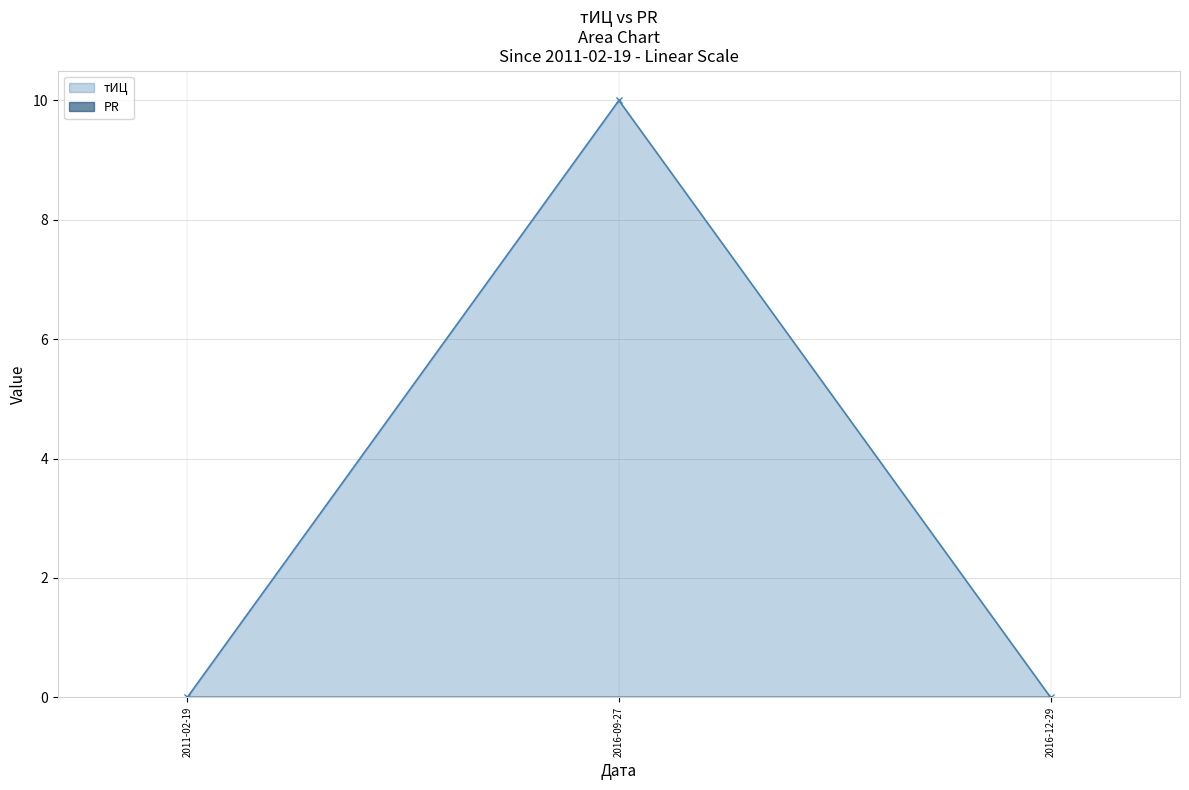

Between 2016-09-27 and 2011-02-19, which is larger?

2016-09-27